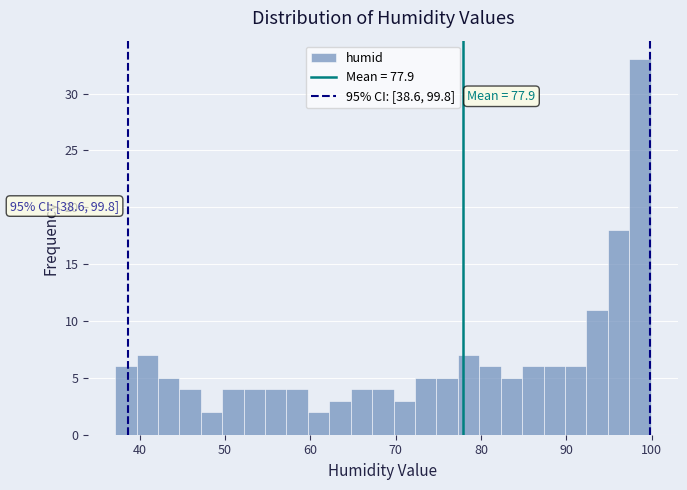

Read against the x-axis, roughly where is the centre of the tallest bar?

99